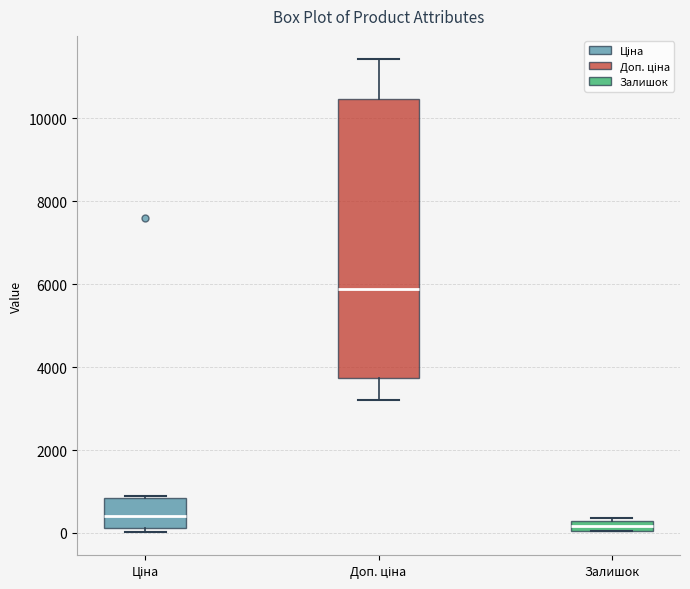

Which box's median line is the lowest?

Залишок